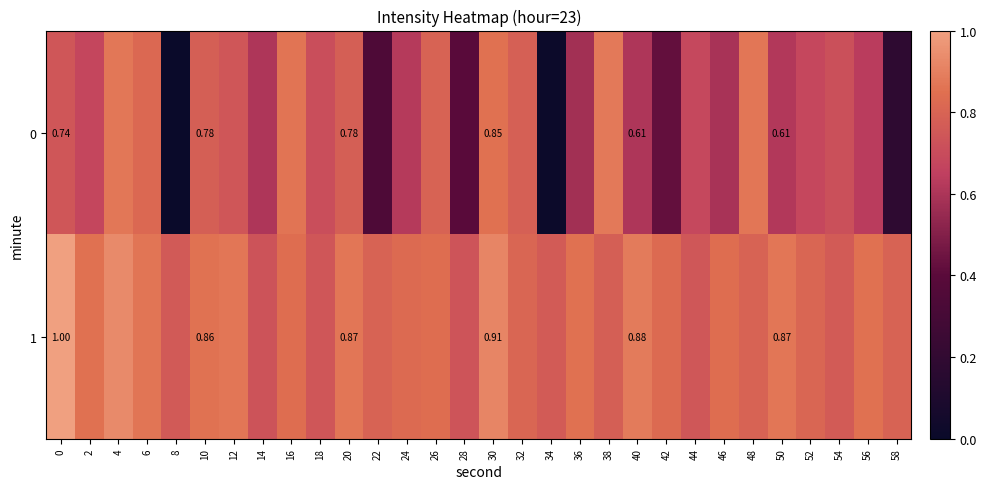

What is the highest value of the 0 series?

0.9